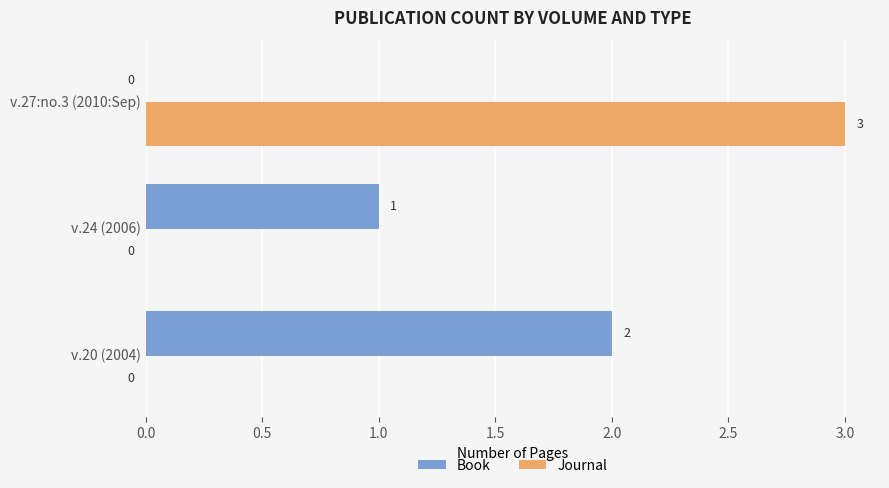

At which category is the sum across all series the highest?

v.27:no.3 (2010:Sep)